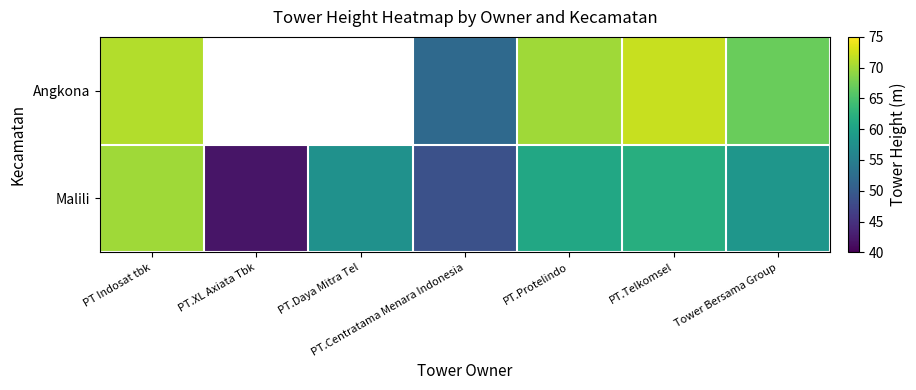

What is the difference between the maximum and minimum values in the Angkona series?

20.0